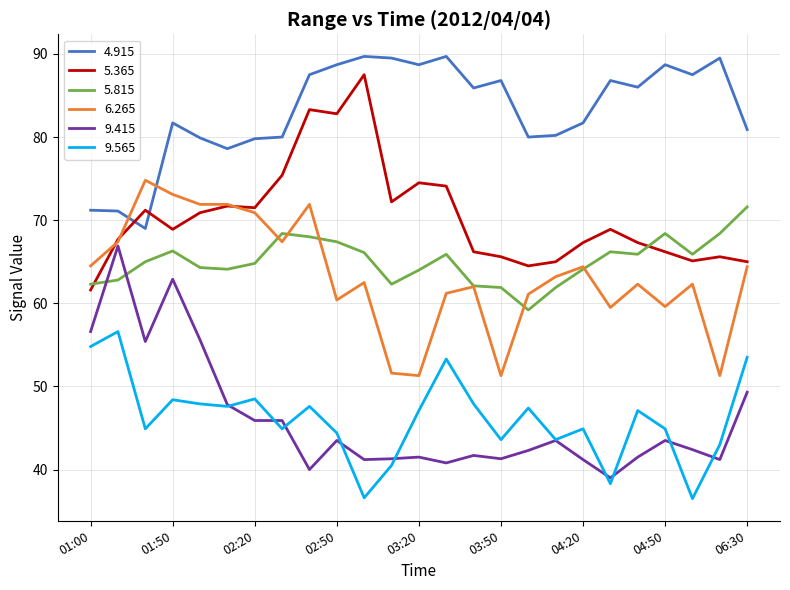

What is the greatest value displayed?

89.7